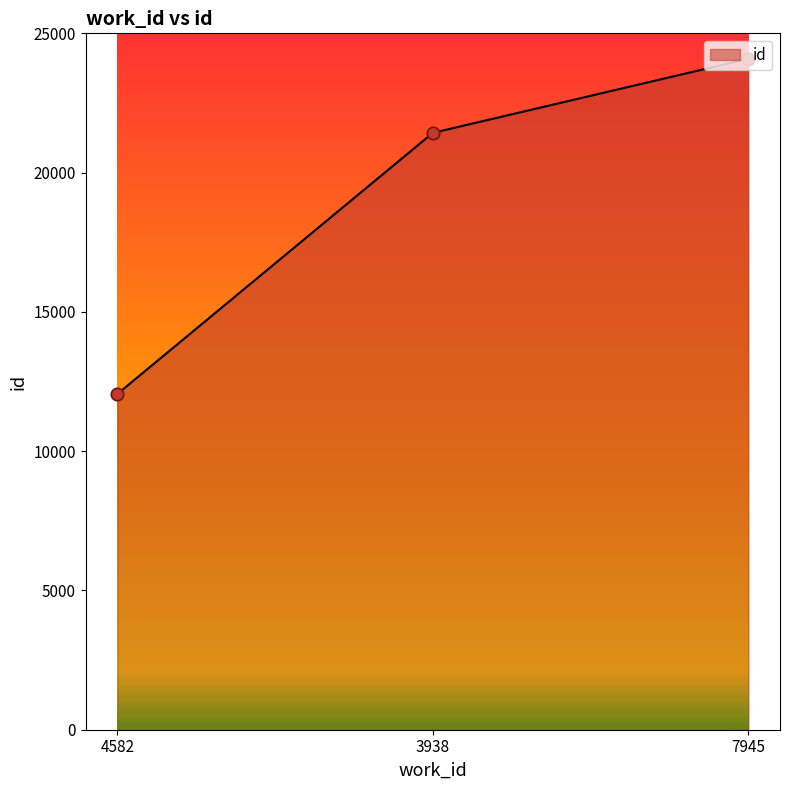

What is the change in value from 3938 to 7945?

+2659